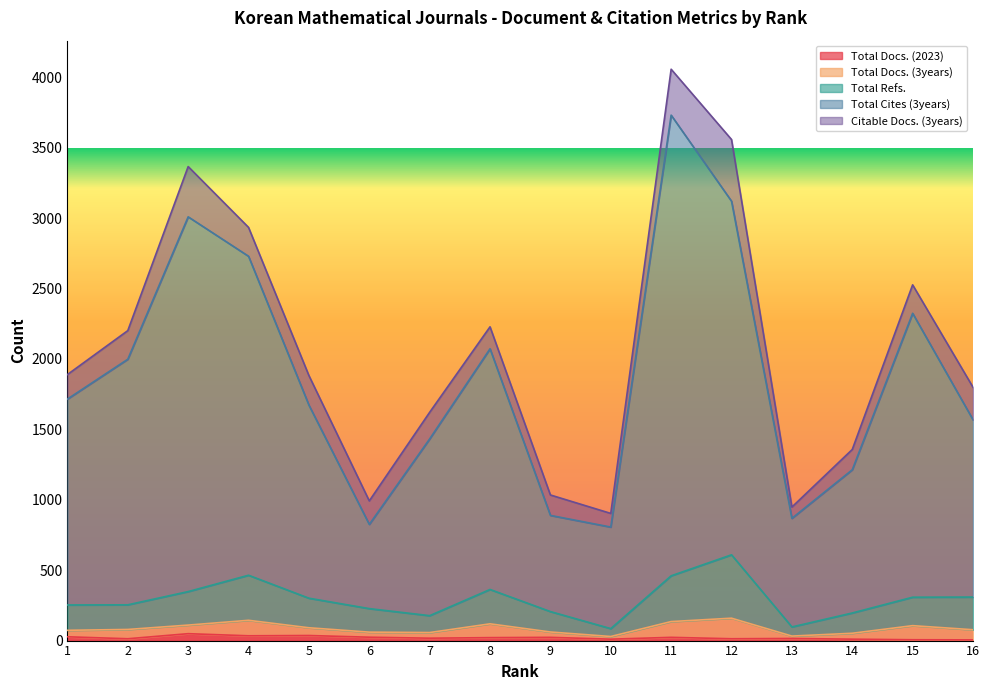

True or false: Total Docs. (2023) has a value of 34 at 4.

True